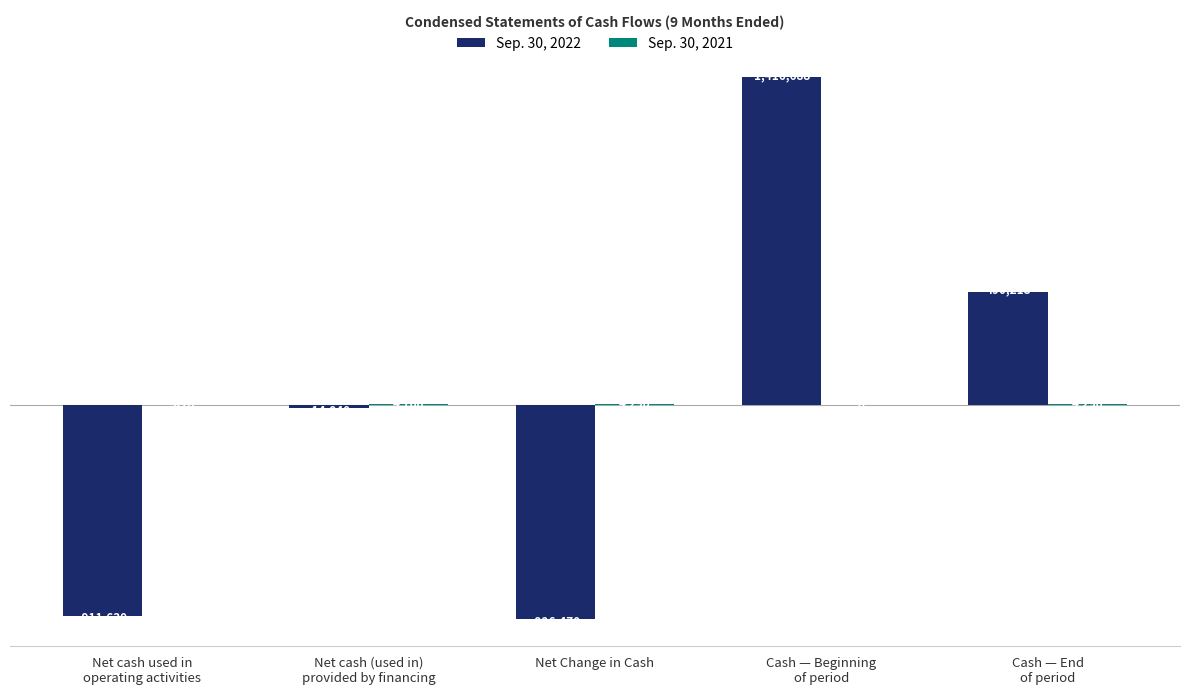

True or false: Sep. 30, 2021 has a value of -661 at Net cash used in
operating activities.

False